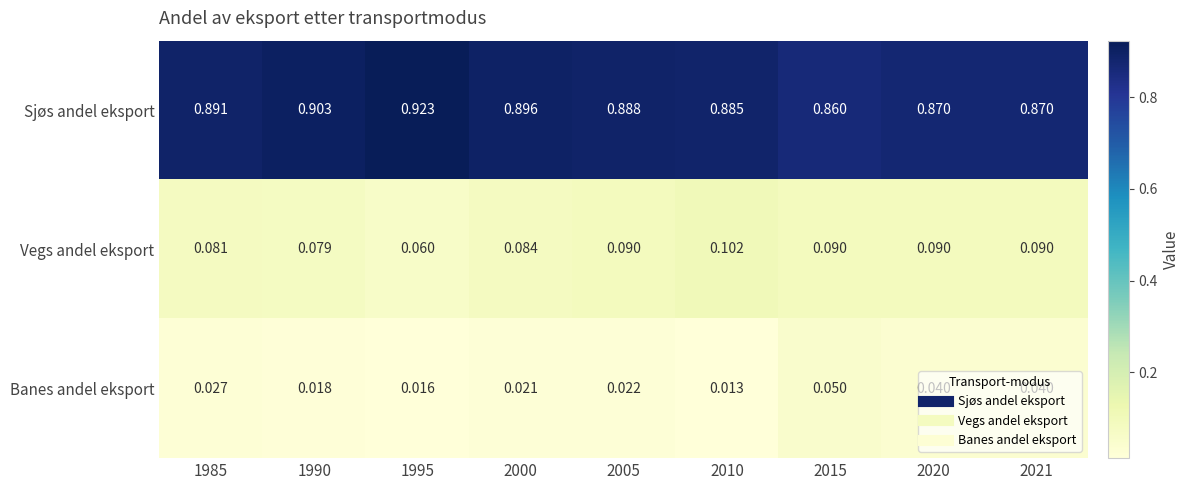

Which series has the largest range (max minus min)?

Sjøs andel eksport